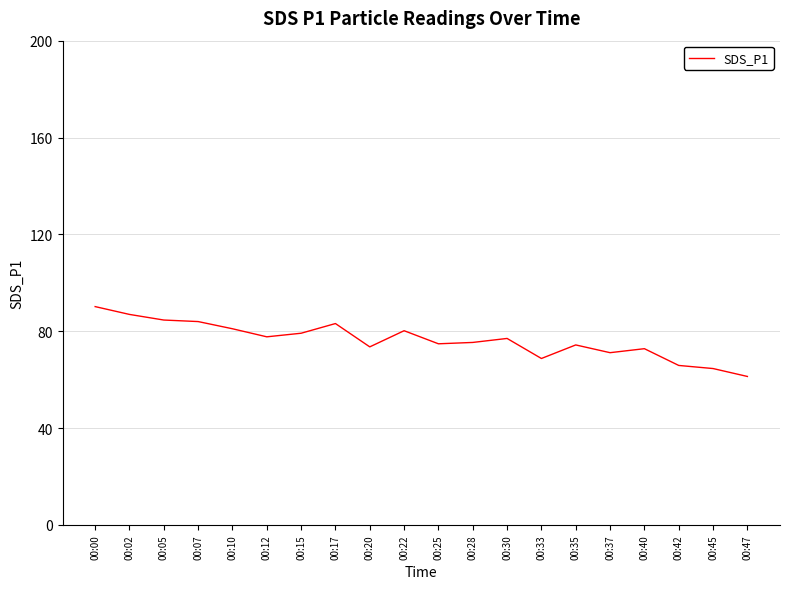

Approximately how many times larger is the value at 00:00 compared to 00:20?

1.2